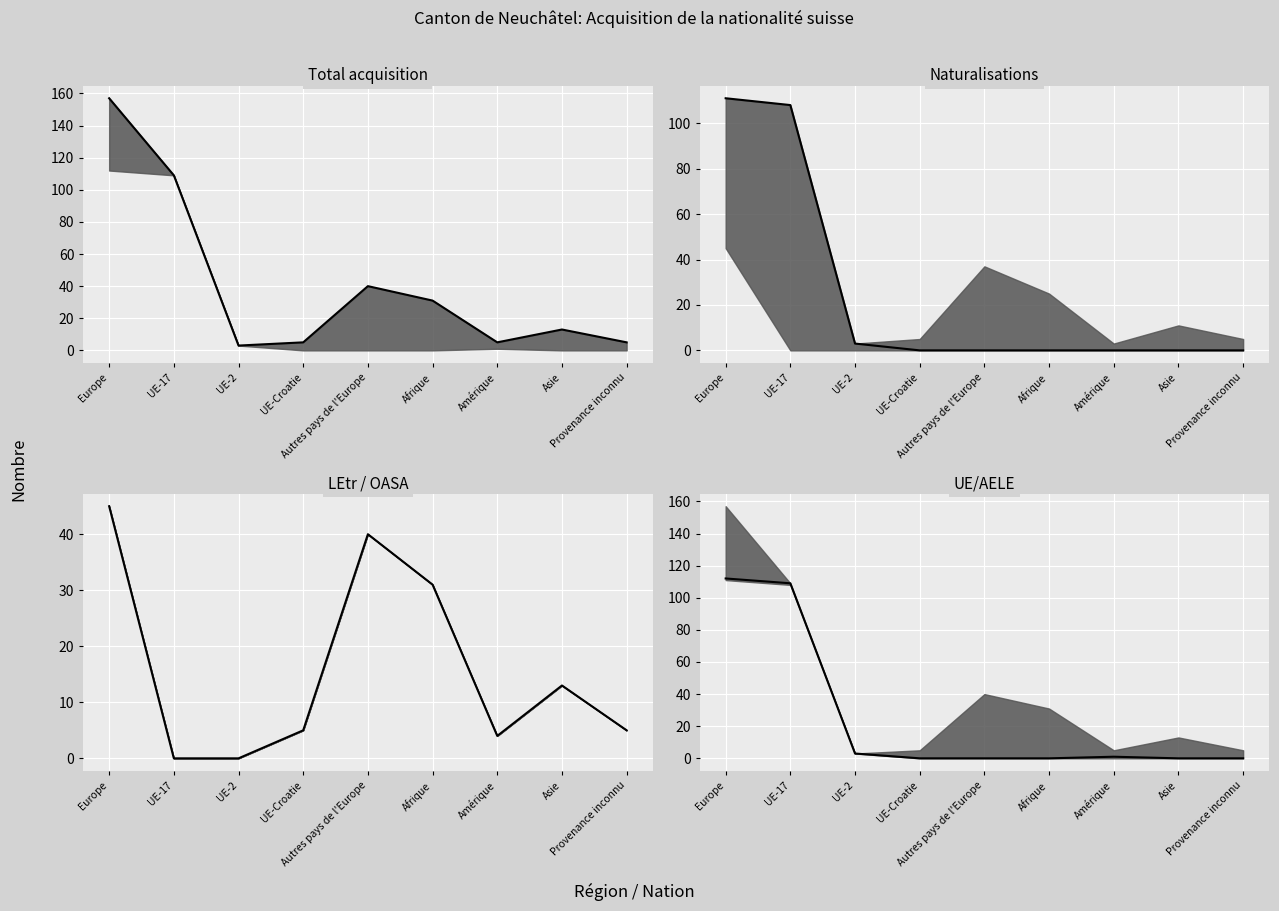

Rank the series at Afrique from highest to lowest value.

Total acquisition, Total LEtr / OASA, Naturalisations (UE), Total UE/AELE